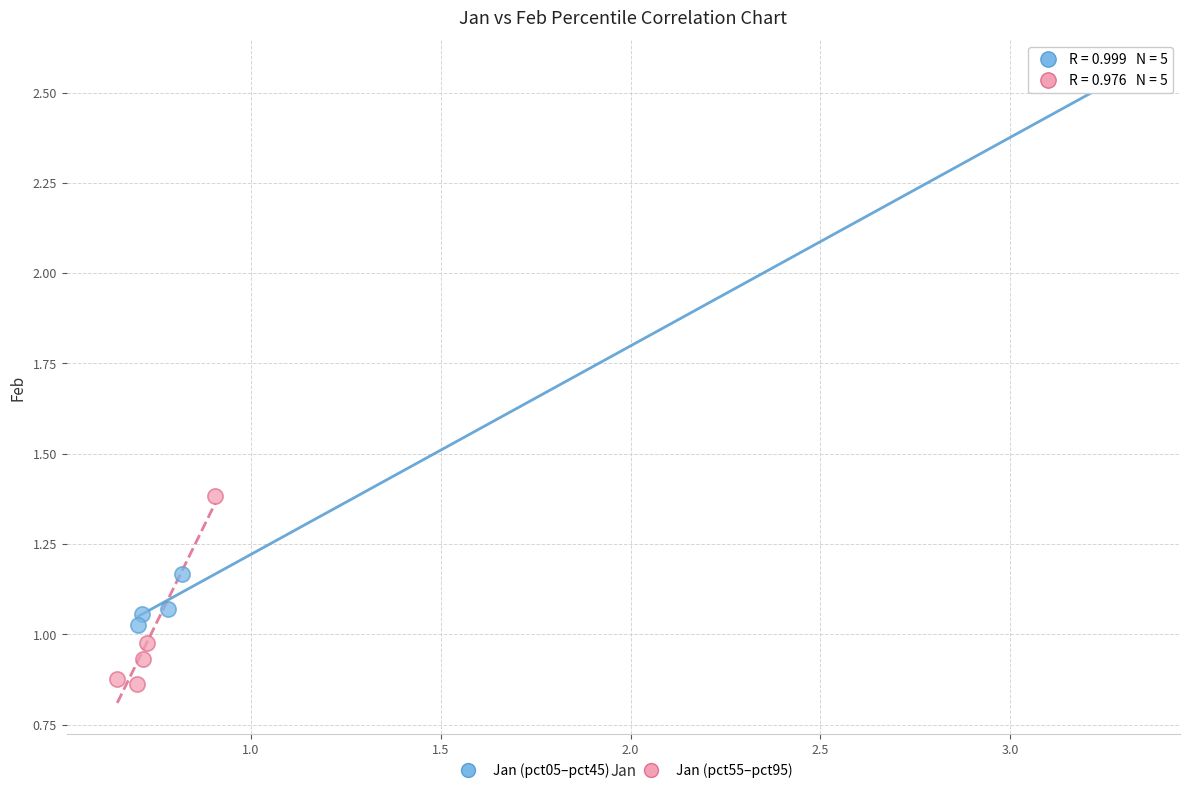

What are all the series names shown in the legend?

Jan (pct05–pct45), Jan (pct55–pct95)